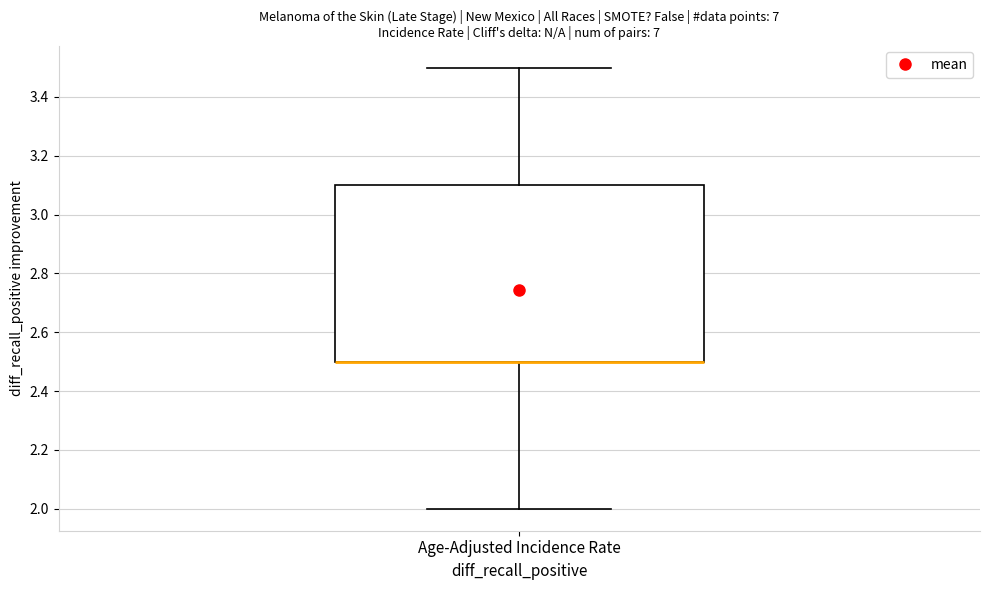

Read this box plot against the y-axis: the position of the median line, the range covered by the box, and the ends of both whiskers. The values are not printed on the chart, so give them approximately, as read against the axis.

median 2.5 (drawn on the box's lower edge), box 2.5 to 3.1, whiskers 2.0 to 3.5